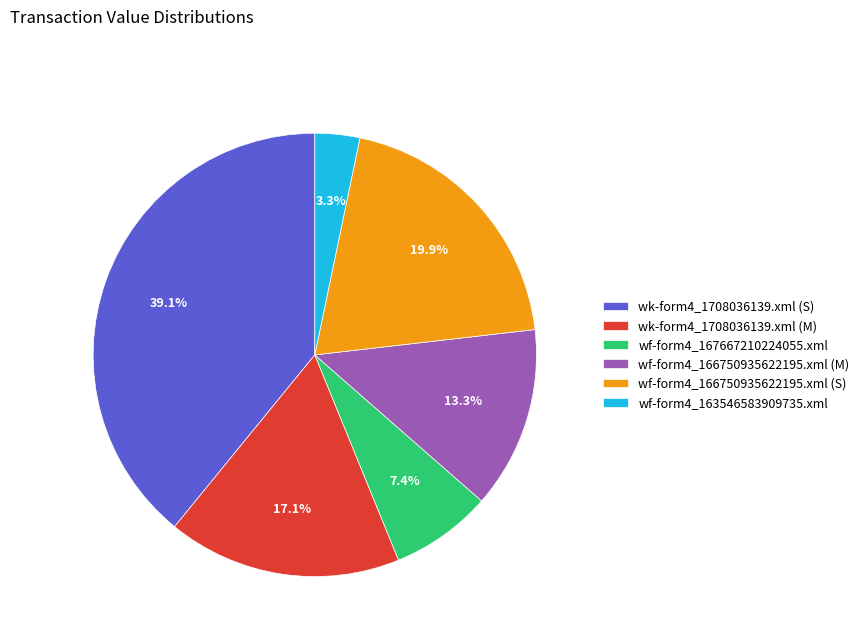

To the nearest percent, what is the difference between the wf-form4_166750935622195.xml (S) and wf-form4_166750935622195.xml (M) slice percentages?

7%